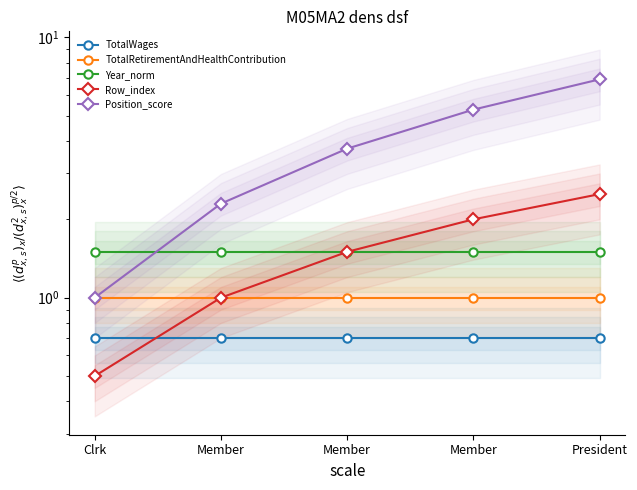

Count the number of data series in this chart.

5